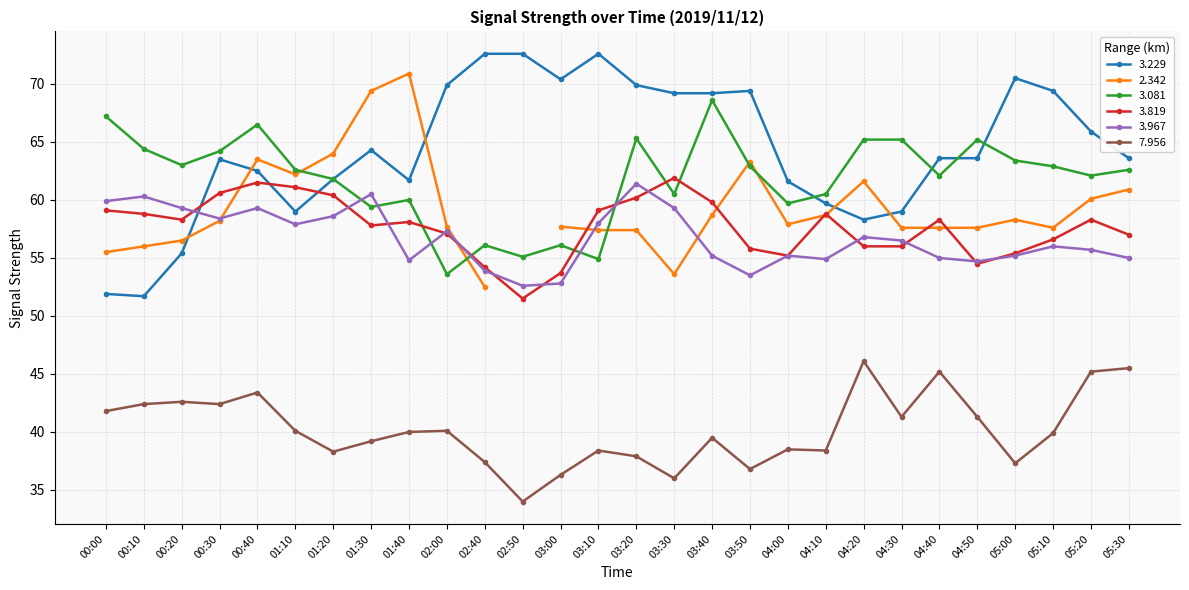

What is the value of the 3.229 point at the 20th from the left?

59.7